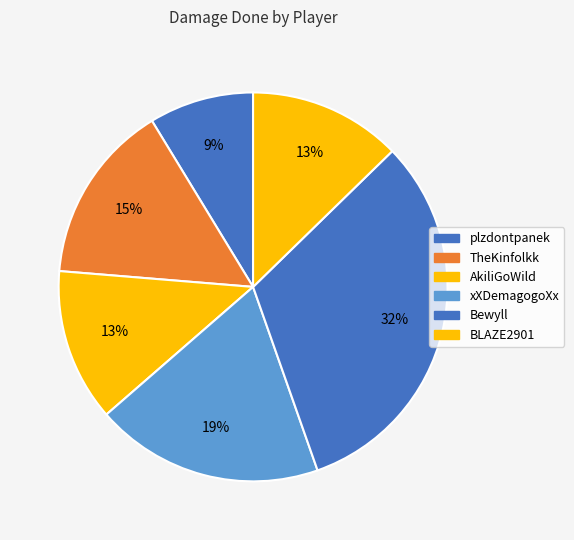

What is the largest slice in the pie chart?

Bewyll